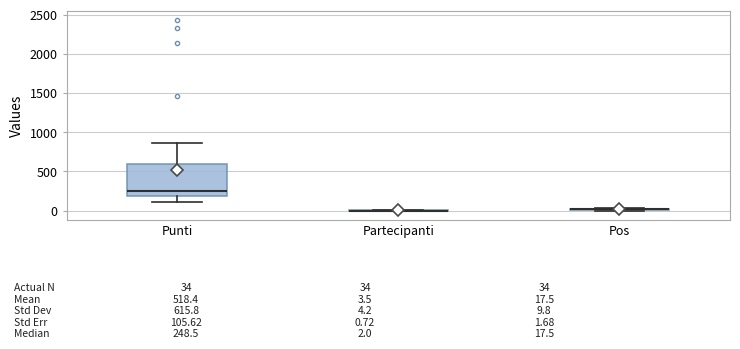

Which box is the tallest, from its lower edge to its upper edge?

Punti